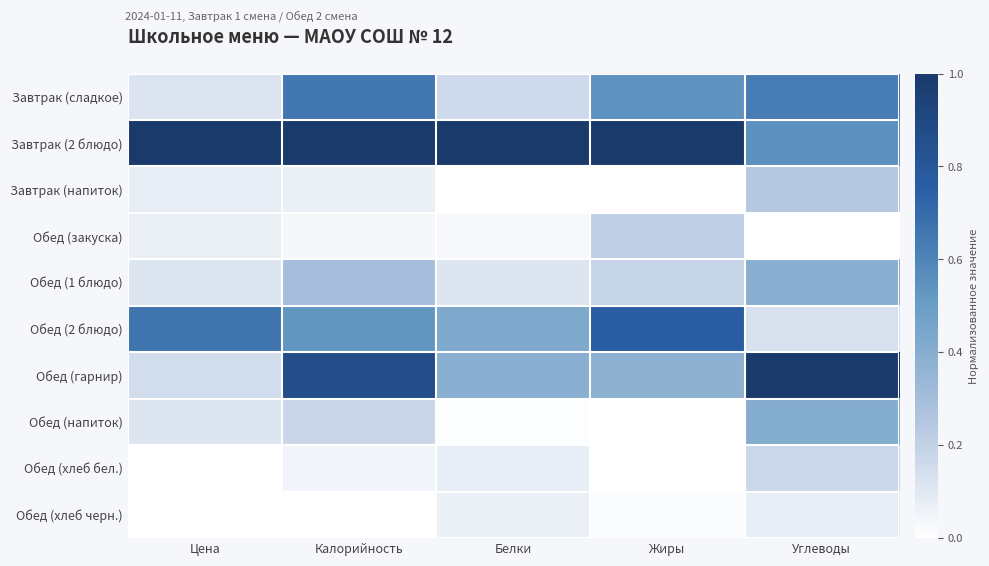

Between Белки and Углеводы, which series saw the biggest shift?

Обед (гарнир)